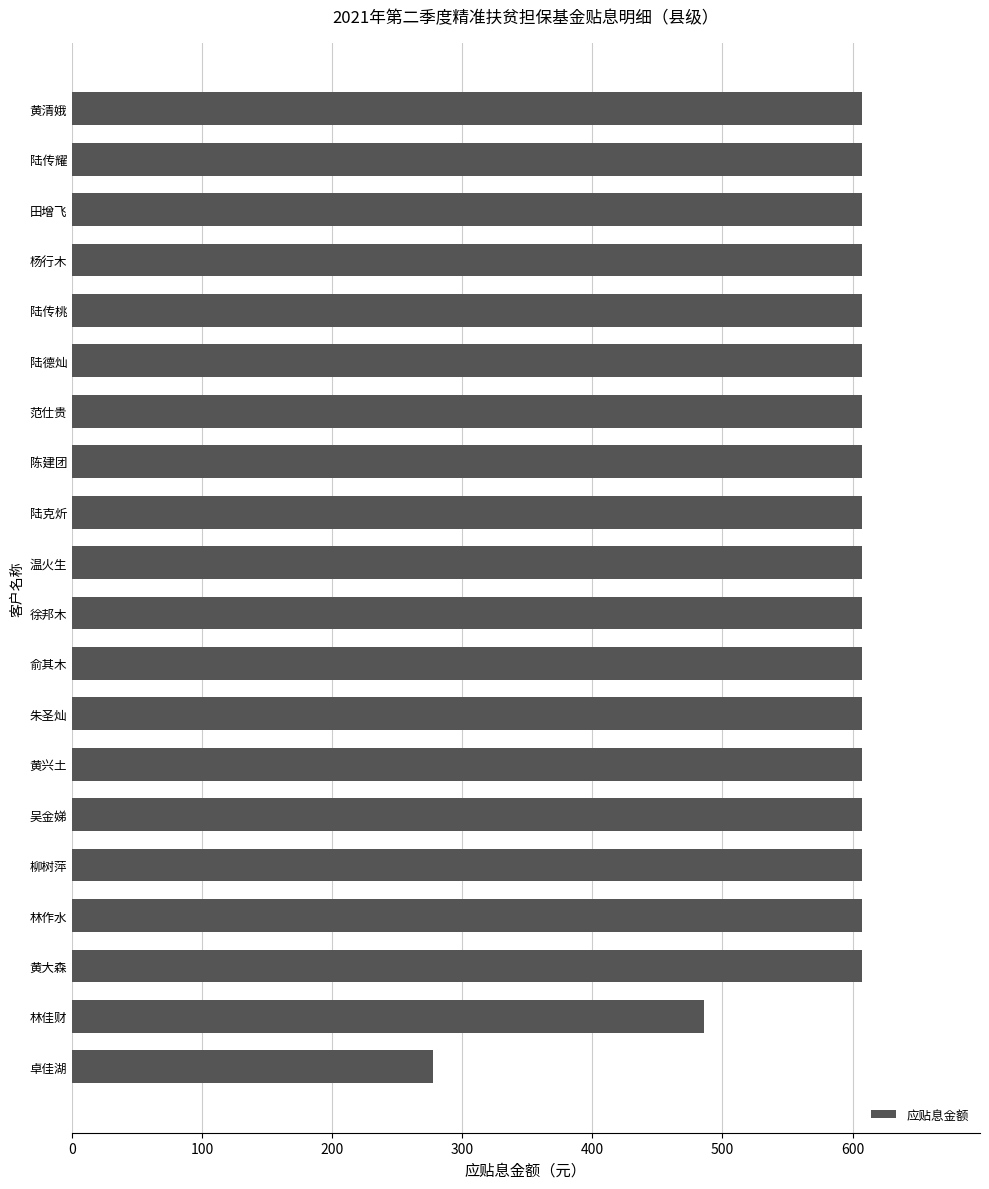

What is the difference between the maximum and minimum values?

329.0